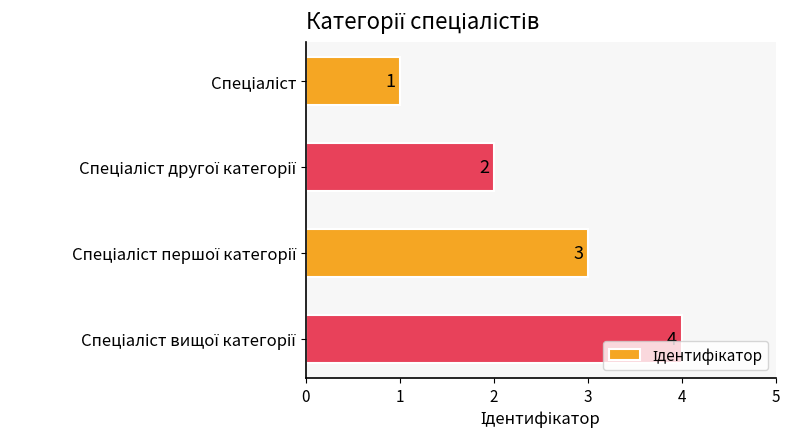

What is the sum of all values?

10